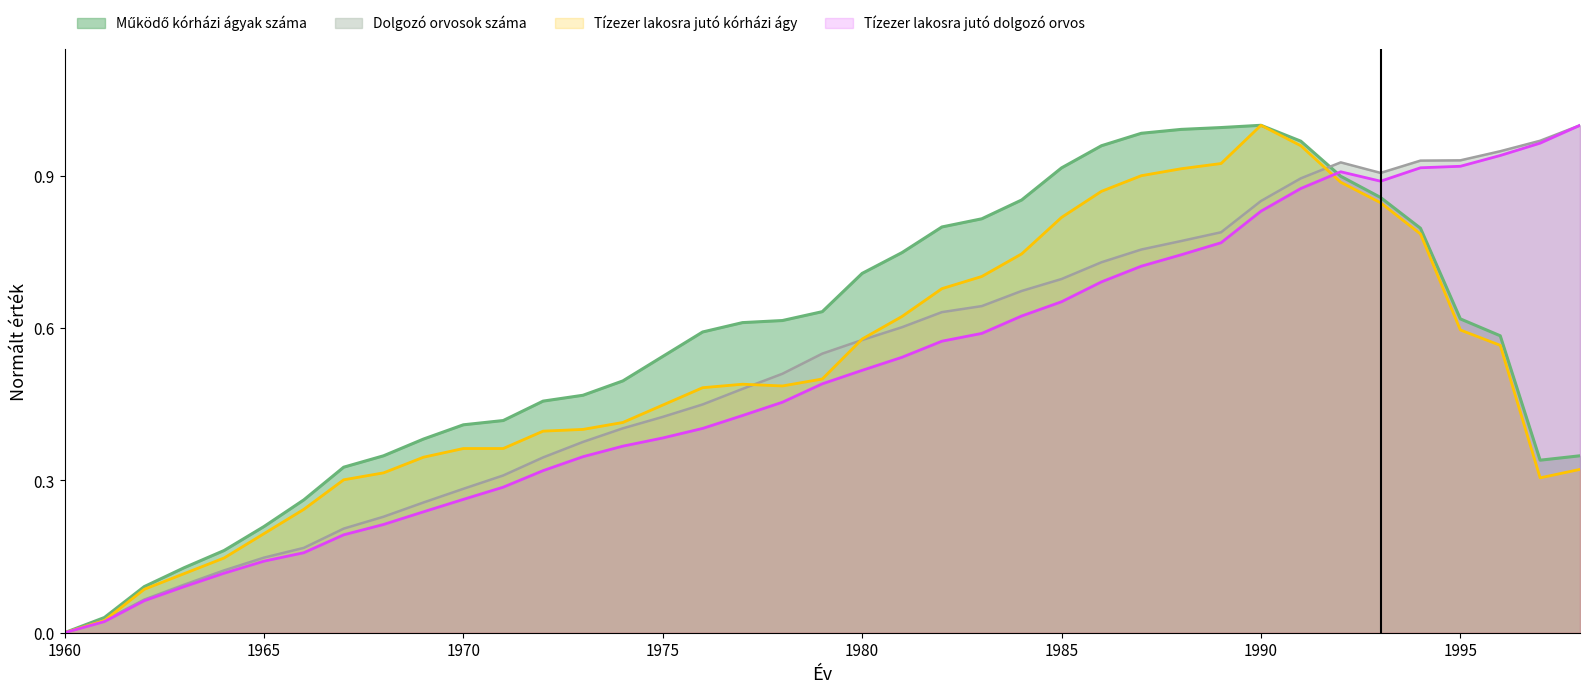

At which label does Dolgozó orvosok száma reach its minimum?

1960